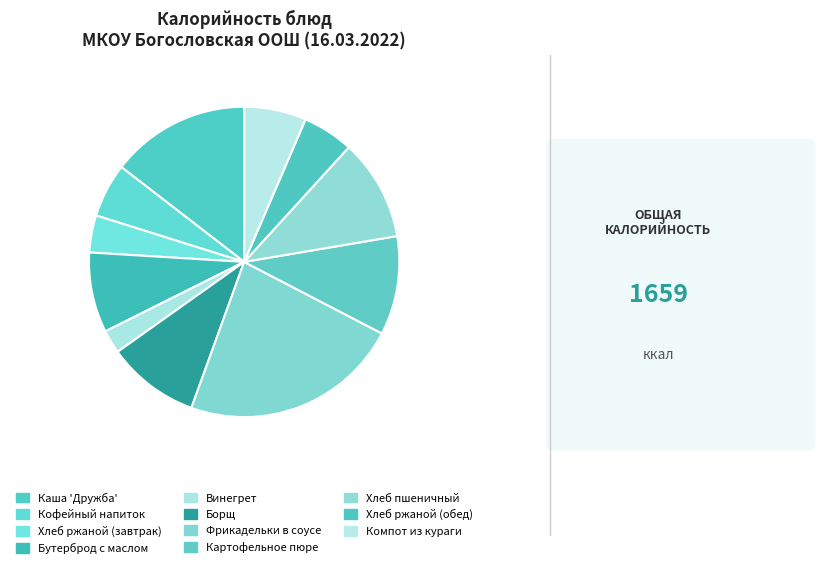

How many slices are in this pie chart?

11